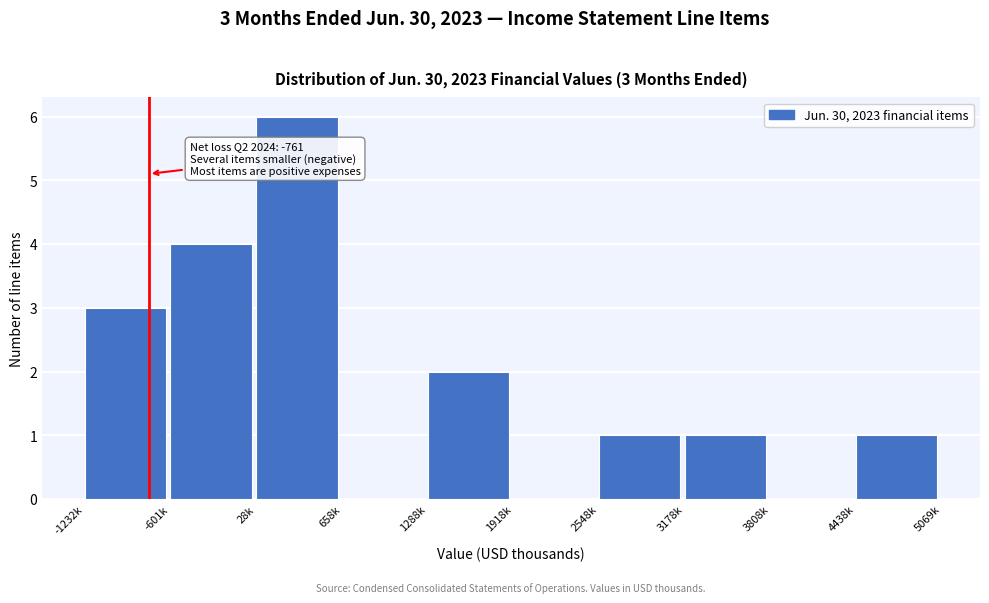

Reading left to right, extract all data points from this chart.

-1232k=3	-601k=4	28k=6	658k=0	1288k=2	1918k=0	2548k=1	3178k=1	3808k=0	4438k=1